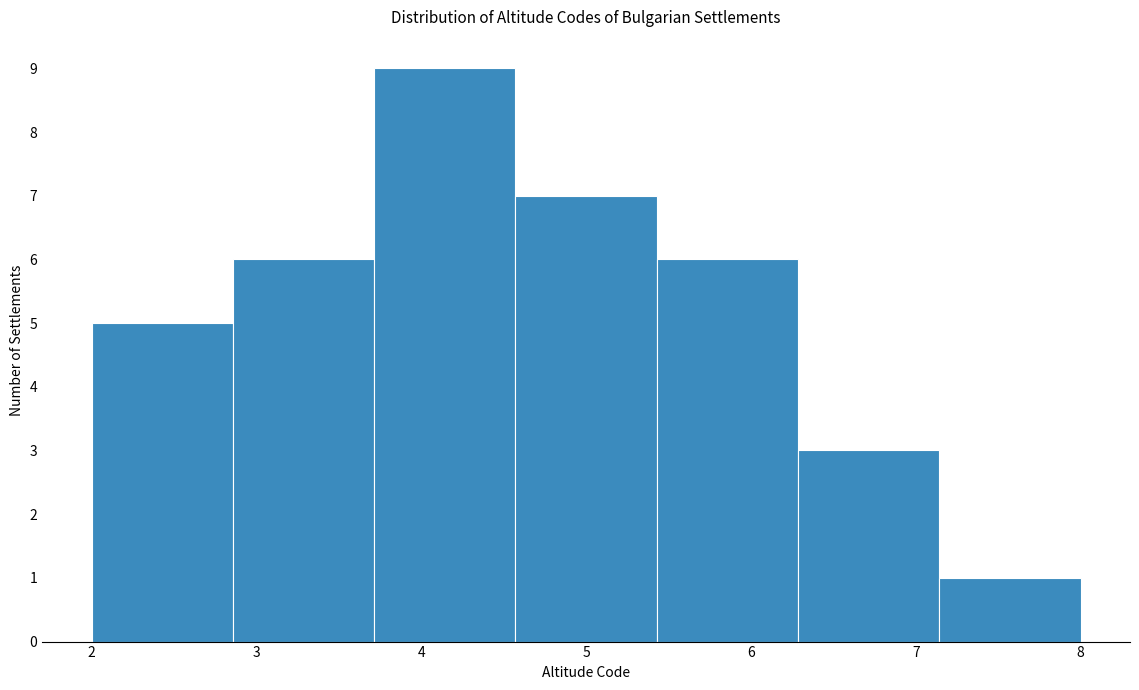

Which range on the x-axis has the tallest bar?

3.7 to 4.6